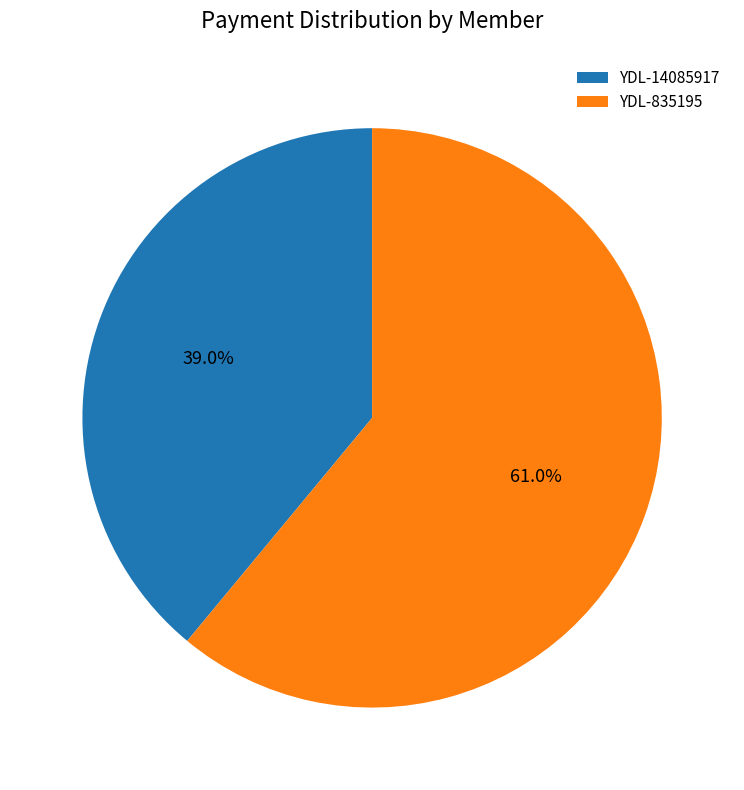

Combined, do YDL-835195 and YDL-14085917 account for over 50%?

Yes